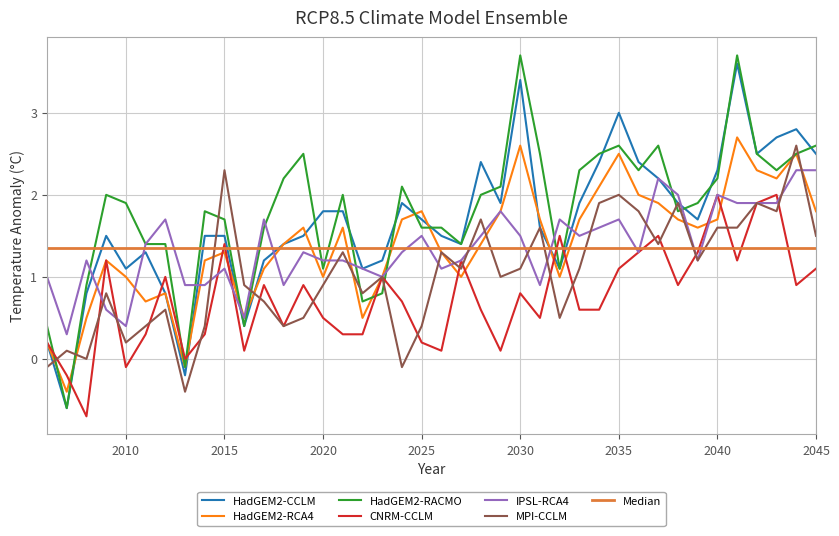

At how many categories does at least one series exceed 2?

19